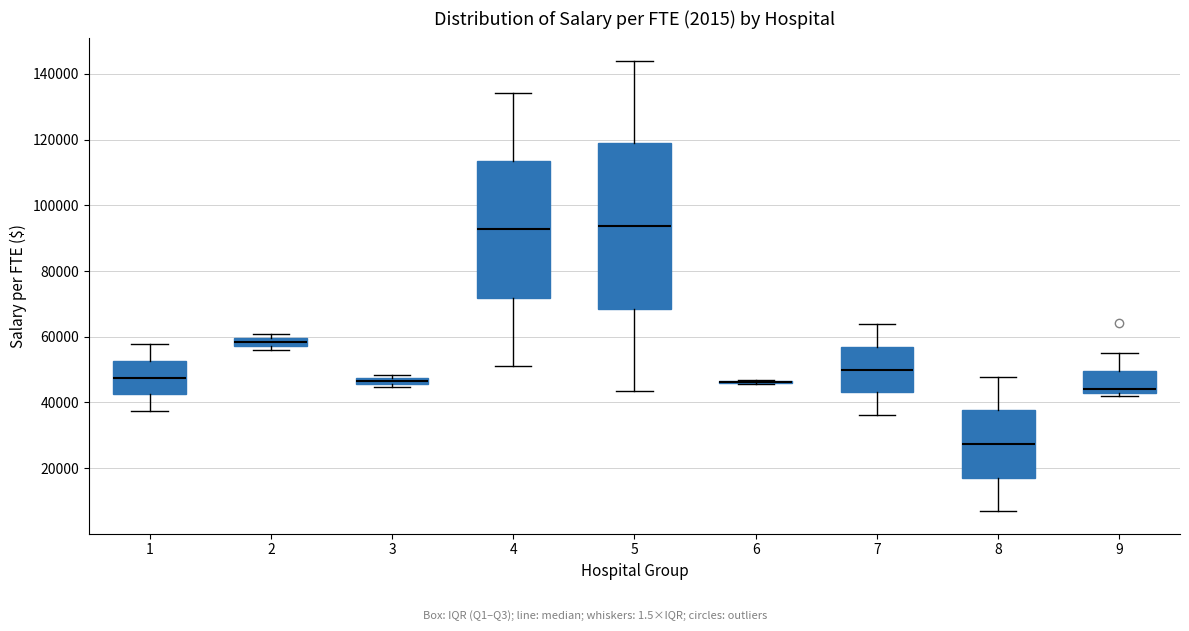

Where is the upper edge of the box at x = 5 on the y-axis? The values are not printed on the chart, so give them approximately, as read against the axis.

118000